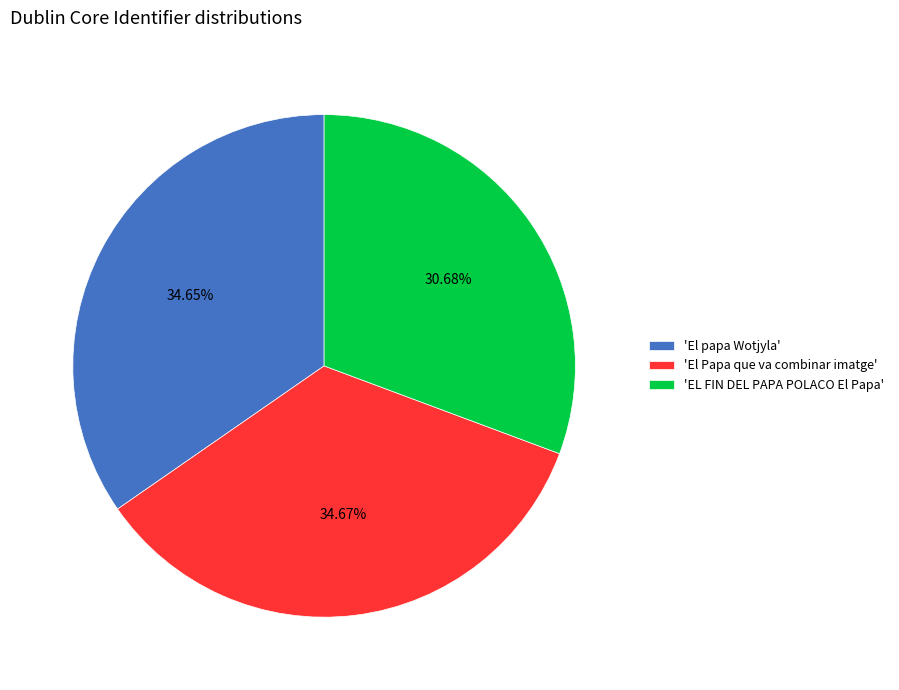

Do 'El papa Wotjyla' and 'EL FIN DEL PAPA POLACO El Papa' together represent more than half of the pie?

Yes